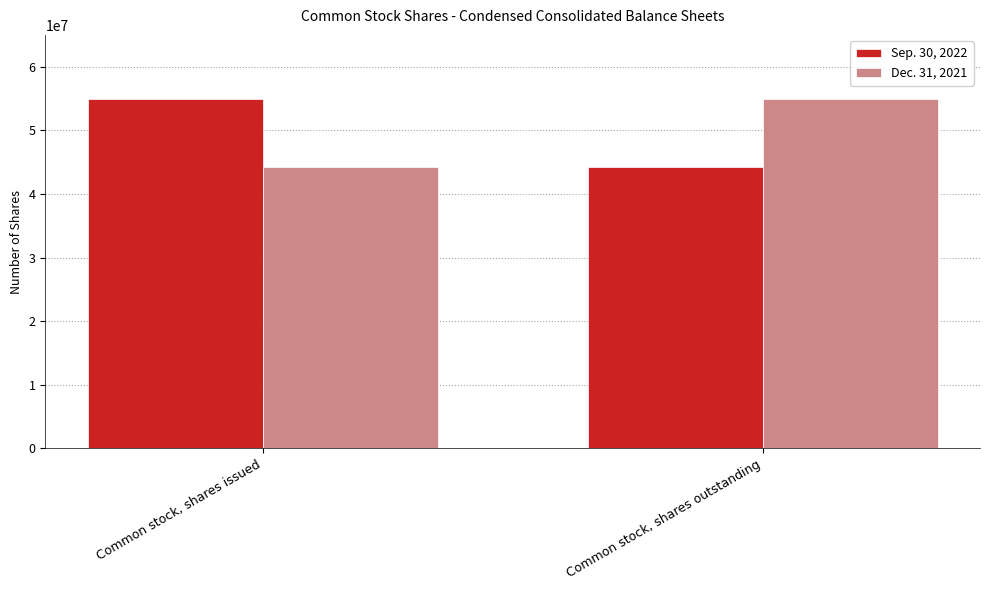

What is the difference between the highest and lowest values at Common stock, shares outstanding?

10653245